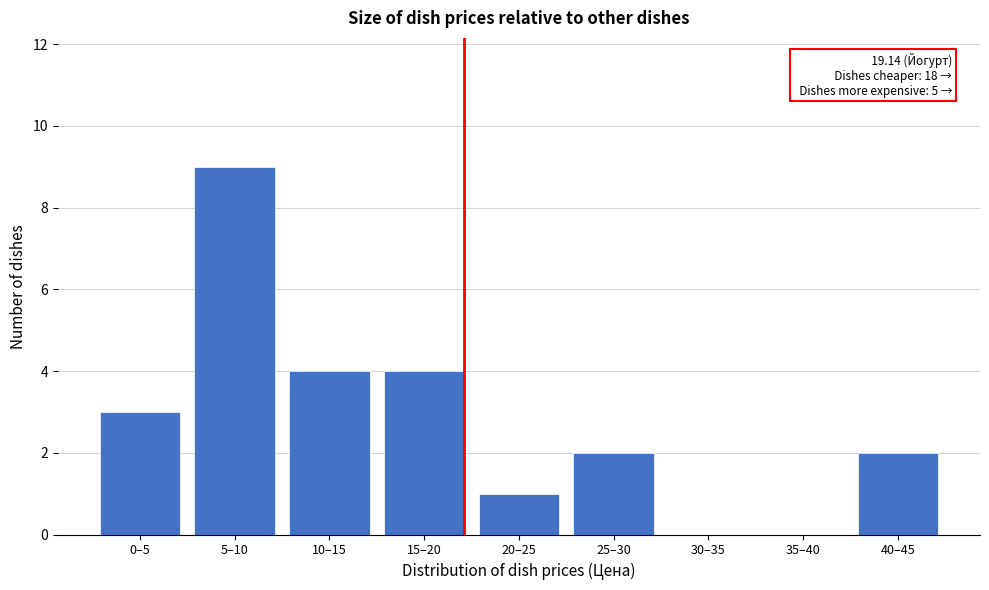

Reading left to right, transcribe all the data shown in this chart.

0–5=3	5–10=9	10–15=4	15–20=4	20–25=1	25–30=2	30–35=0	35–40=0	40–45=2